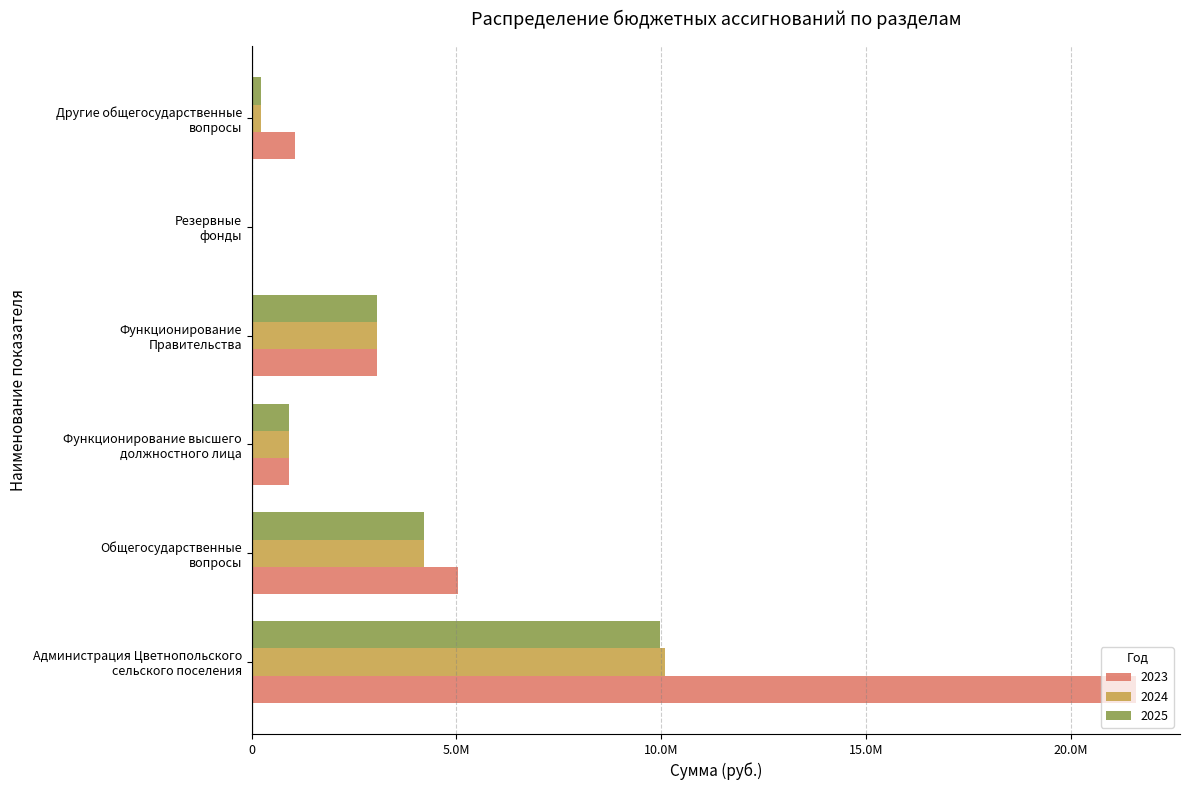

At which category is the sum across all series the highest?

Администрация Цветнопольского
сельского поселения